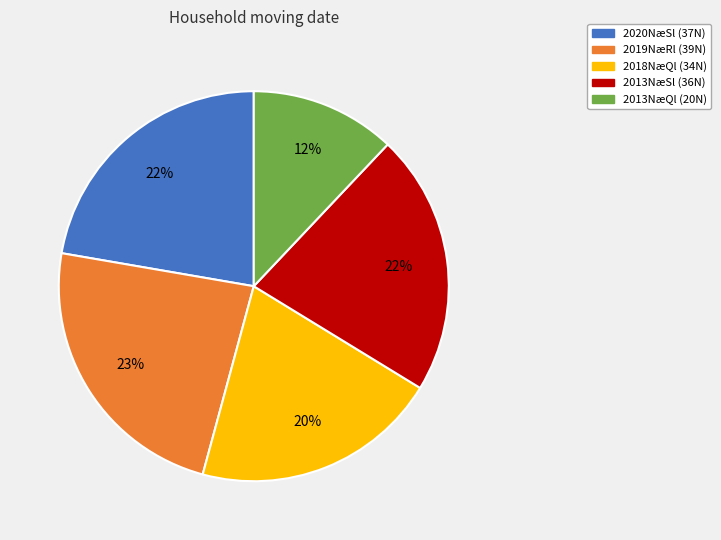

Count the number of slices in the pie.

5